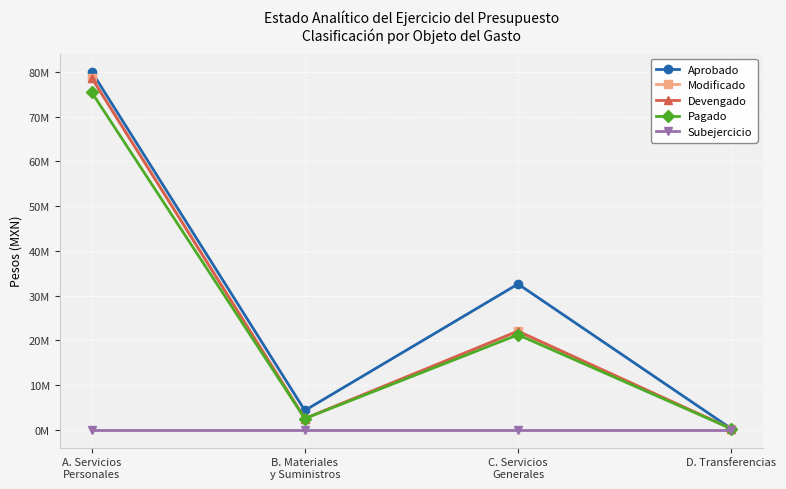

Does the chart have visible grid lines?

Yes